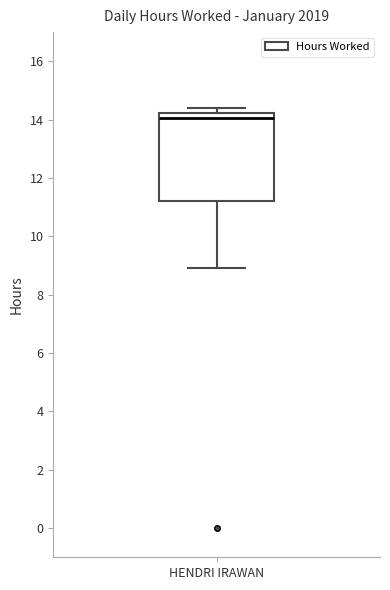

Where is the upper edge of the box for HENDRI IRAWAN on the y-axis? The values are not printed on the chart, so give them approximately, as read against the axis.

14.2